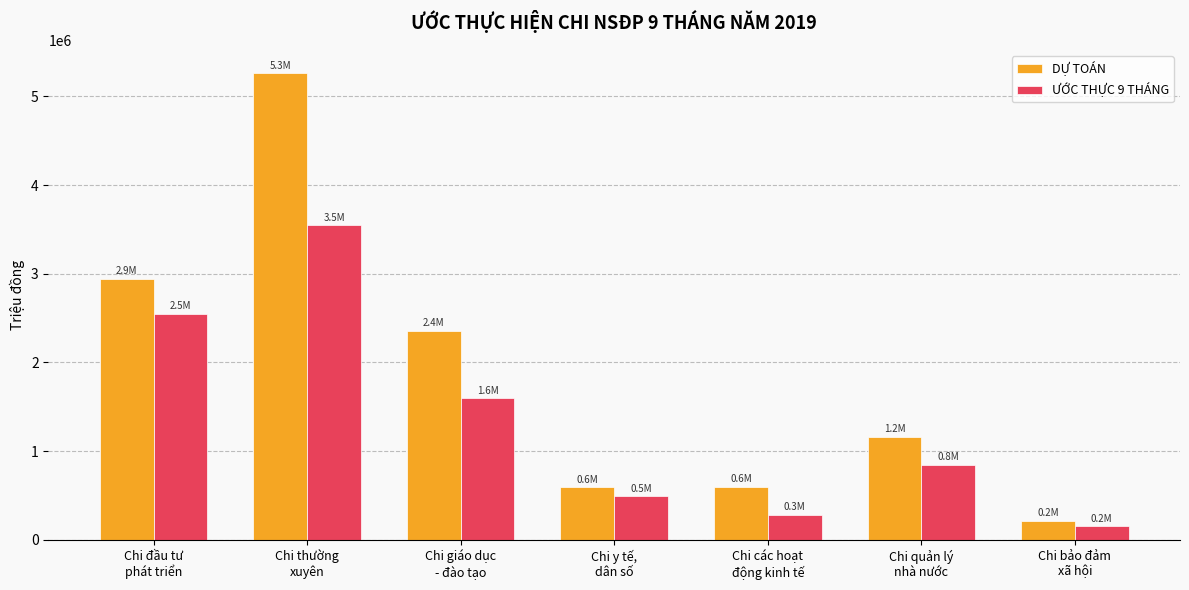

What is the value of the ƯỚC THỰC 9 THÁNG bar at the 7th from the left?

152706.7